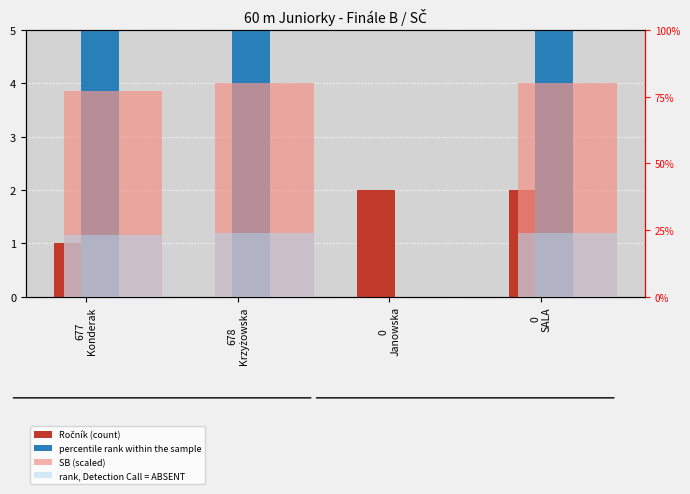

What is the difference between the rank, Detection Call = ABSENT values at 0
SALA and 0
Janowska?

24.0